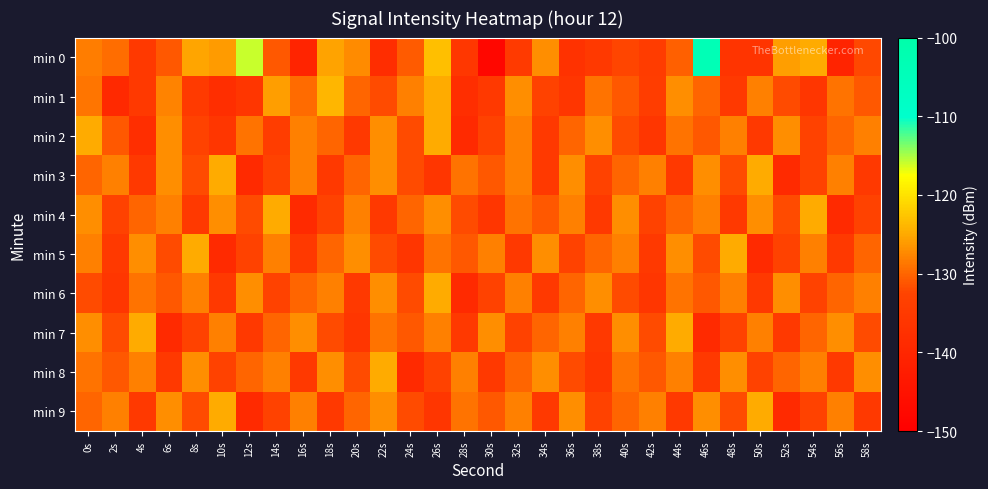

Count the number of categories in the chart.

30